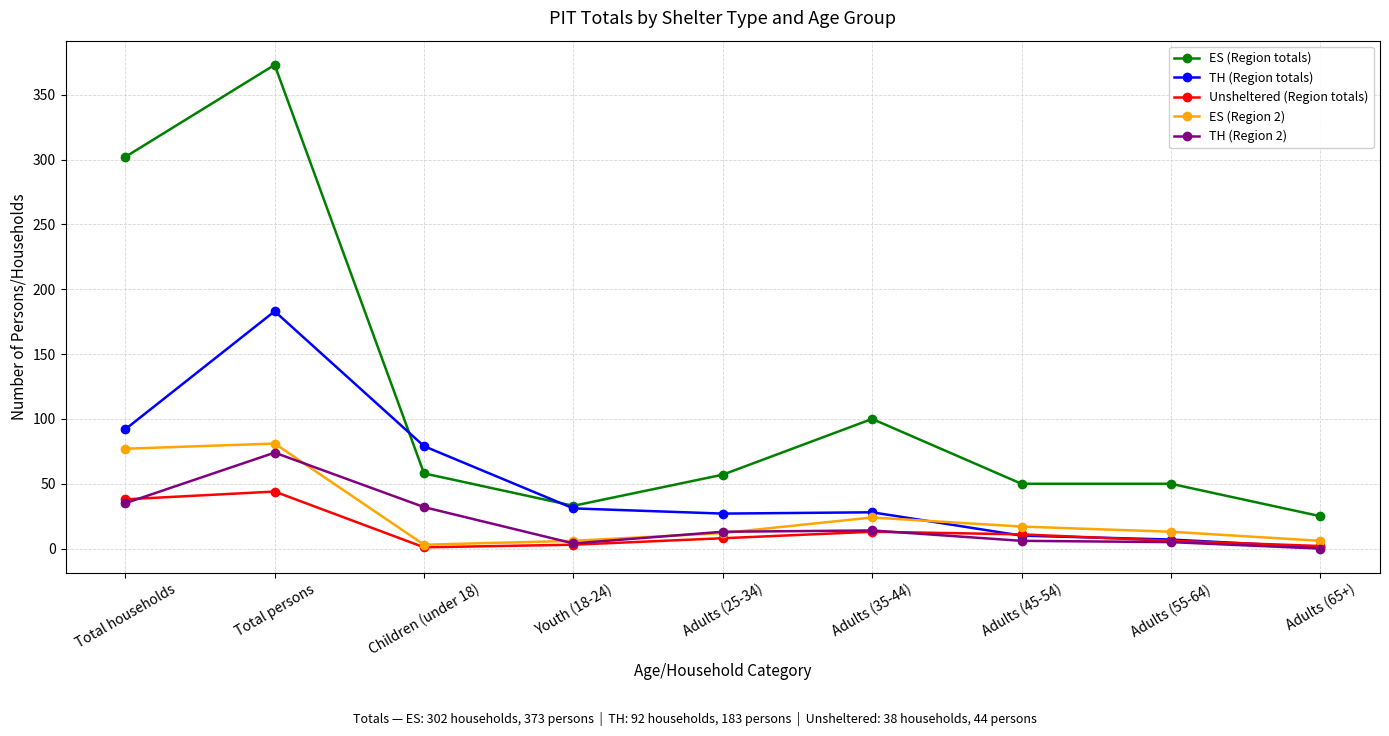

Which series has the largest total across all categories?

ES (Region totals)